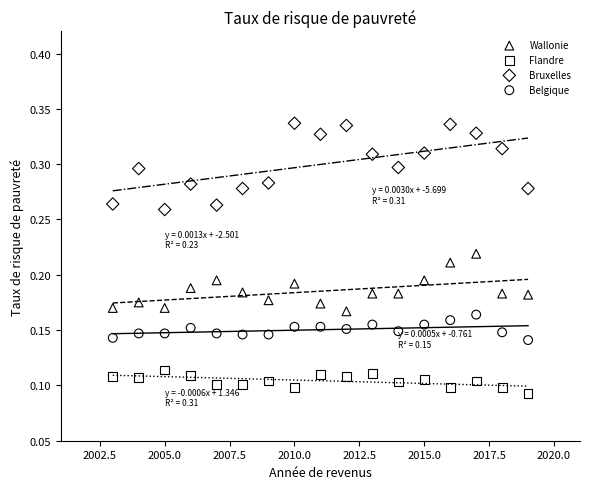

Which series reaches the maximum Y coordinate?

Bruxelles